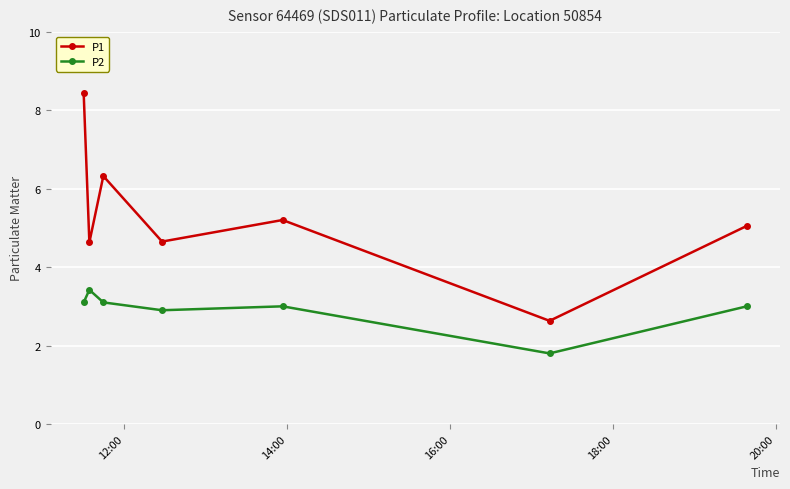

What is the value of the P1 point at the 1st from the left?

8.4